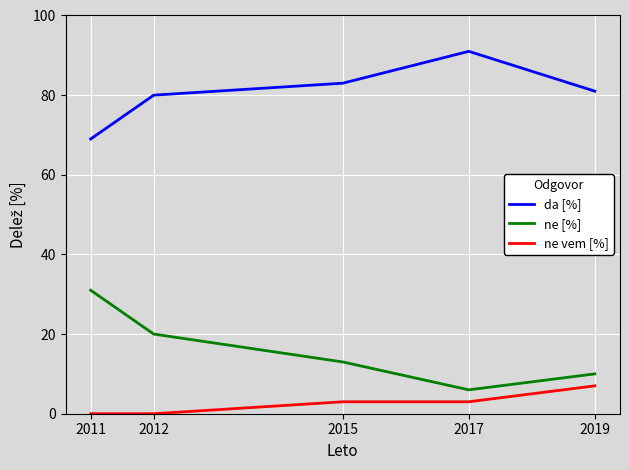

What is the spread (max minus min) of values at 2019?

74